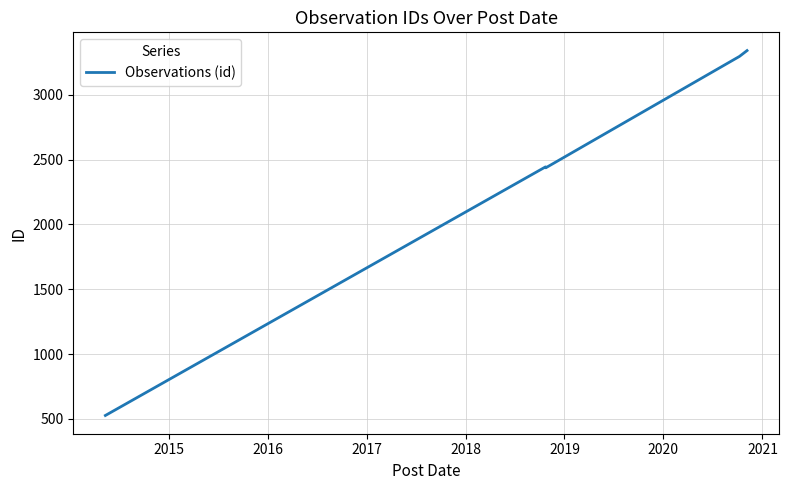

What is the greatest value displayed?

3340